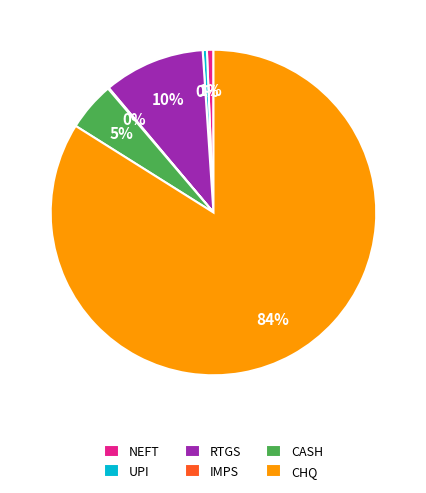

Which slice represents more than half of the pie?

CHQ